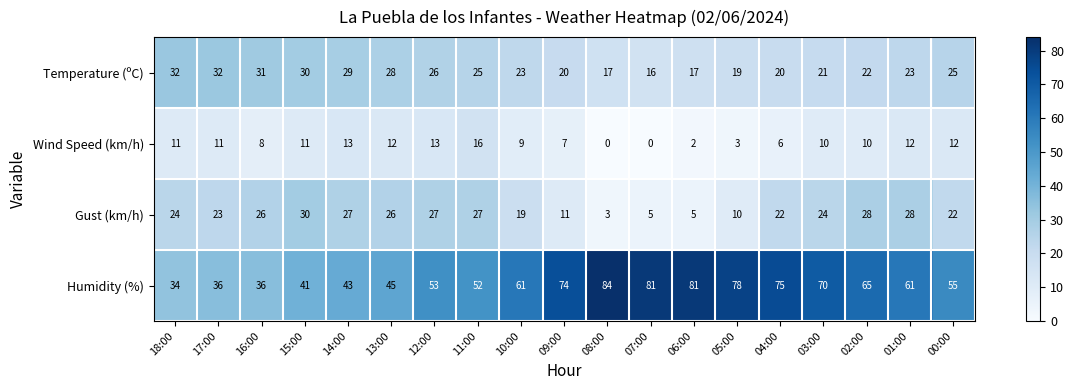

True or false: Temperature (ºC) has a value of 19 at 05:00.

True